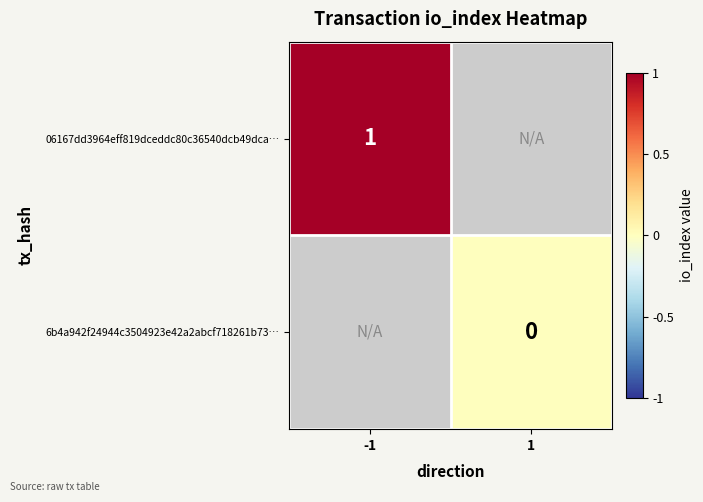

Is it true that 06167dd3964eff819dceddc80c36540dcb49dca… equals 2 at -1?

False